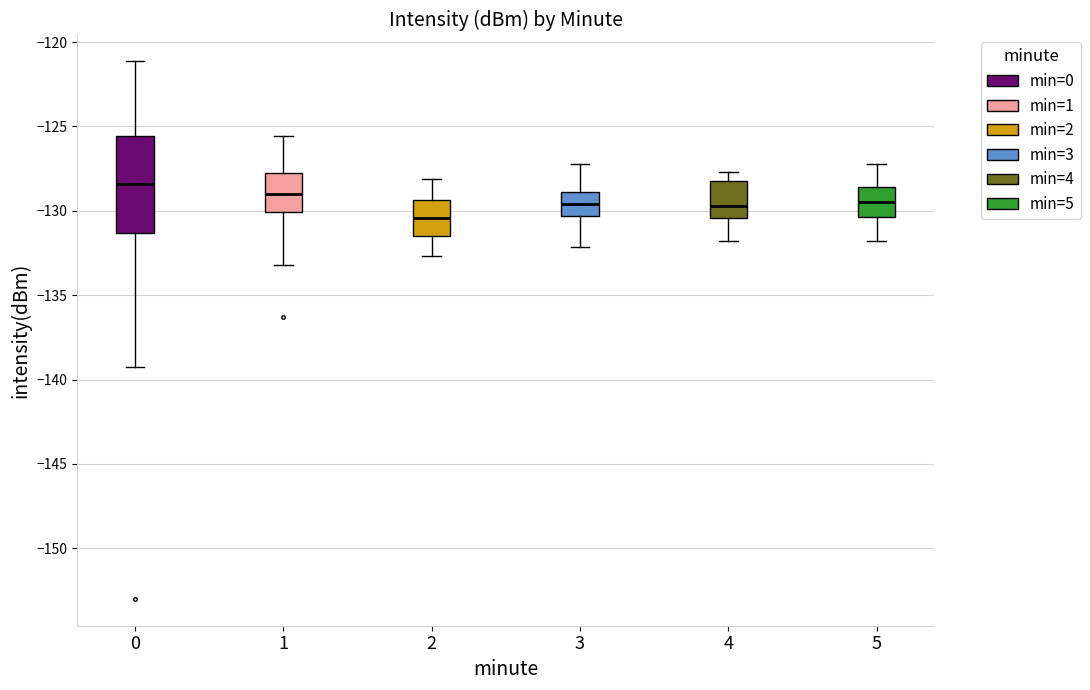

Reading left to right, transcribe this box plot: for each box, give where its median line is, the range the box spans, and where its two whiskers end, as read against the y-axis. The values are not printed on the chart, so give them approximately, as read against the axis.

0: median -128.5, box -131.5 to -125.5, whiskers -139.5 to -121.0
1: median -129.0, box -130.0 to -128.0, whiskers -133.0 to -125.5
2: median -130.5, box -131.5 to -129.5, whiskers -132.5 to -128.0
3: median -129.5, box -130.5 to -129.0, whiskers -132.0 to -127.0
4: median -129.5, box -130.5 to -128.5, whiskers -132.0 to -127.5
5: median -129.5, box -130.5 to -128.5, whiskers -132.0 to -127.0